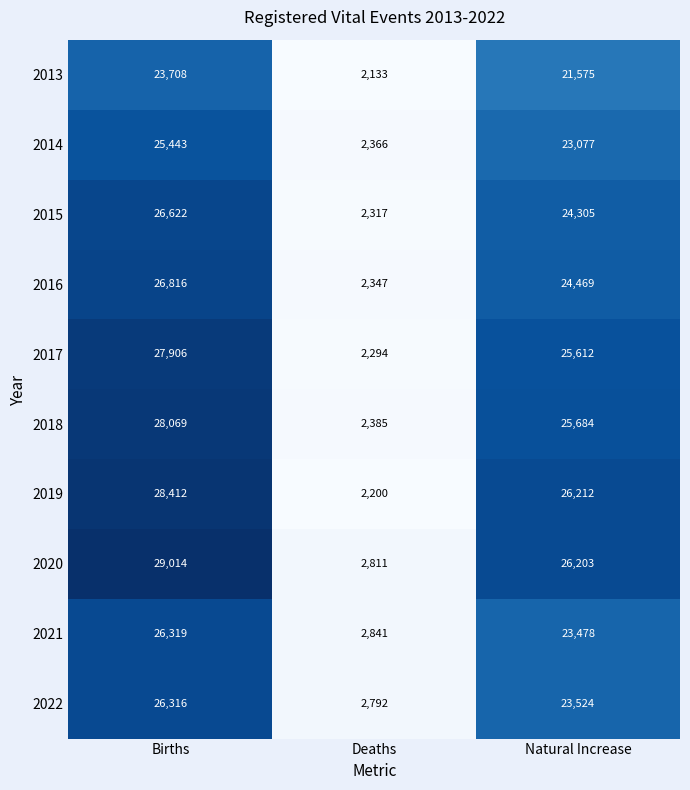

Count the number of data series in this chart.

10